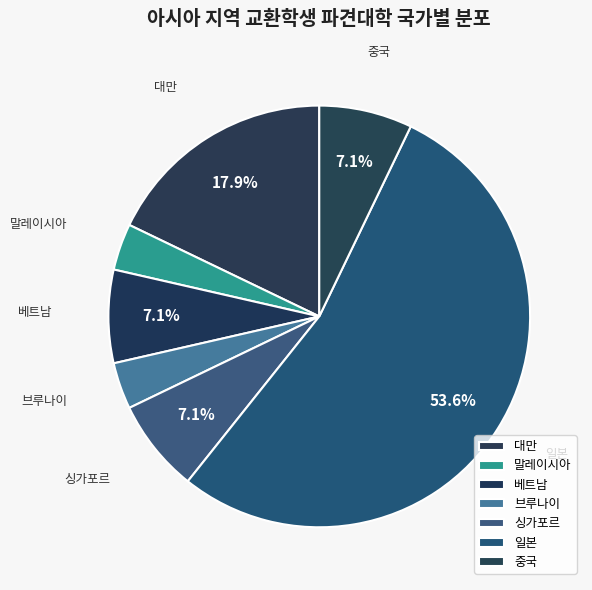

Count the number of slices in the pie.

7